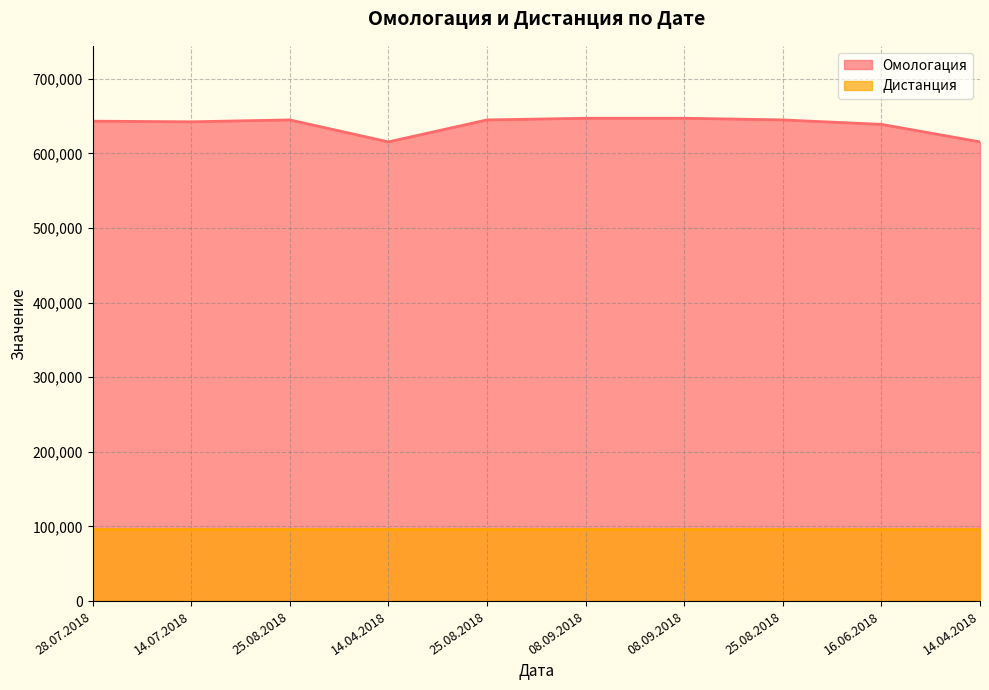

List the labels in order of value, largest first.

08.09.2018, 08.09.2018, 25.08.2018, 25.08.2018, 25.08.2018, 28.07.2018, 14.07.2018, 16.06.2018, 14.04.2018, 14.04.2018